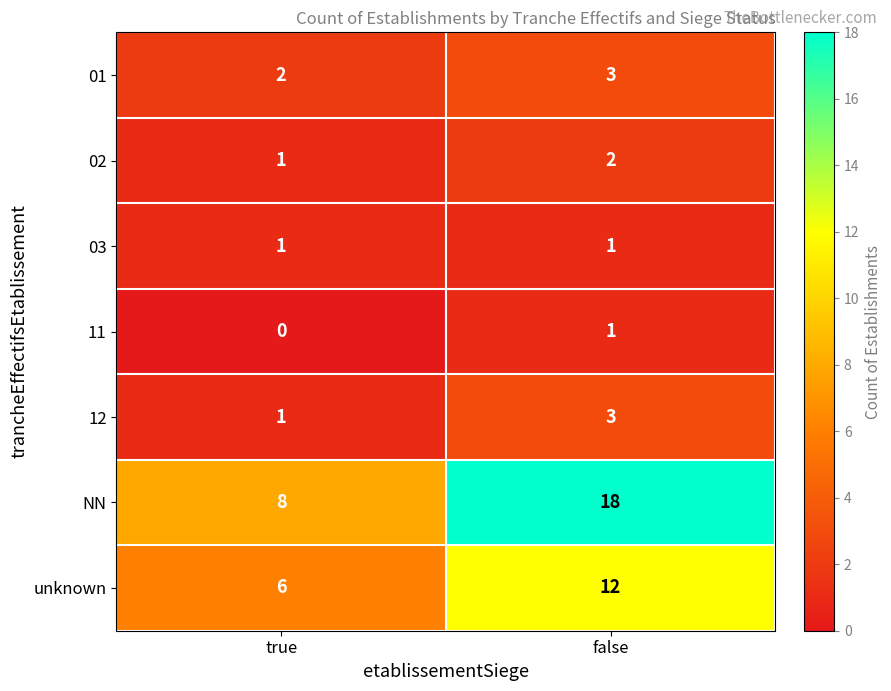

At how many categories does at least one series exceed 10?

1